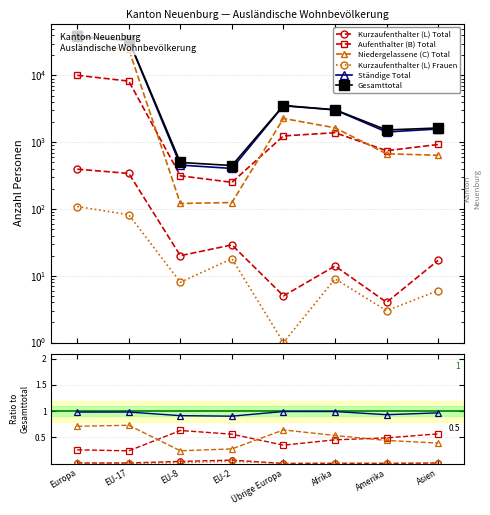

Where is the first local minimum for Niedergelassene (C) Total?

EU-8